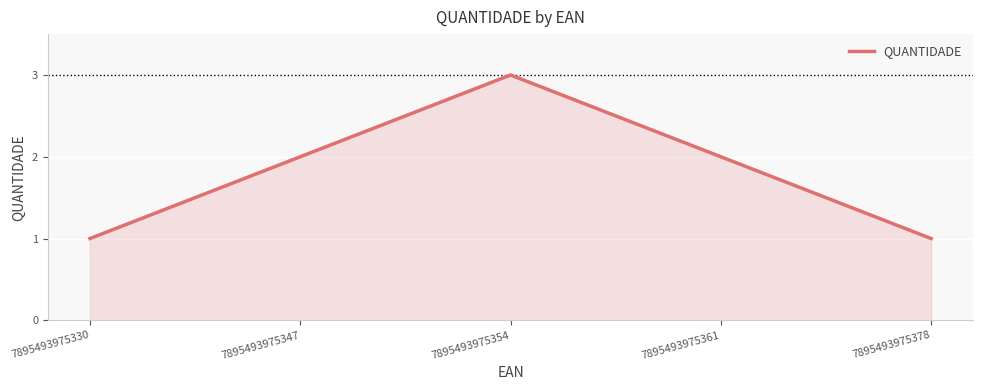

What is the sum of the values at 7895493975378 and 7895493975361?

3